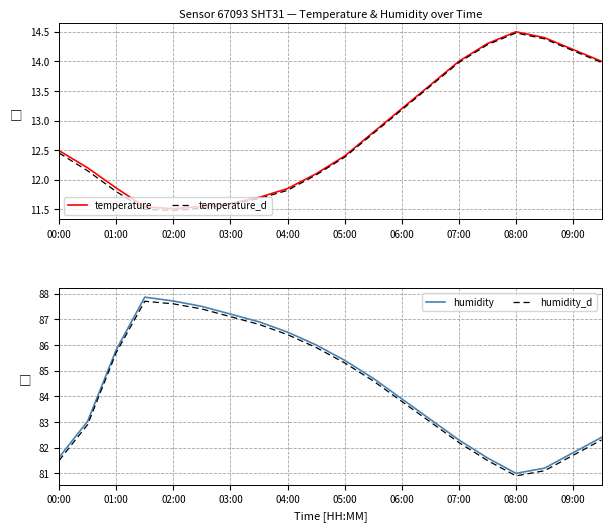

How many interior local valleys does the temperature_d series have?

1